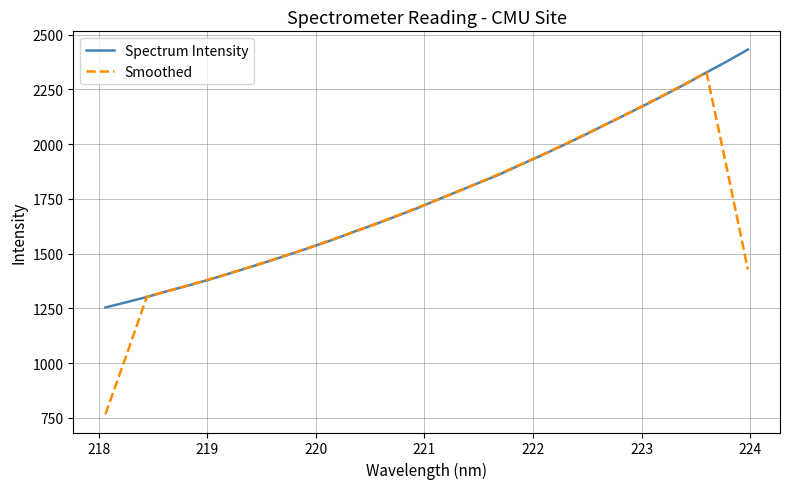

Which series has the widest spread of values?

Smoothed